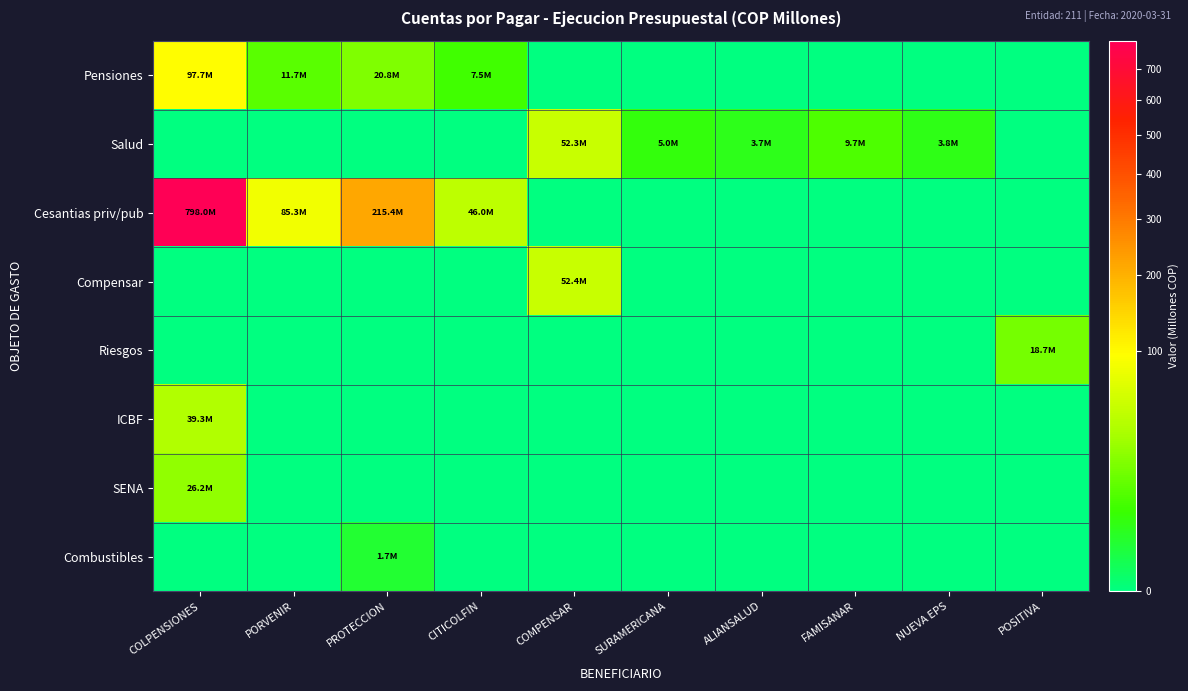

What is the difference between the highest and lowest values at CITICOLFIN?

46.0